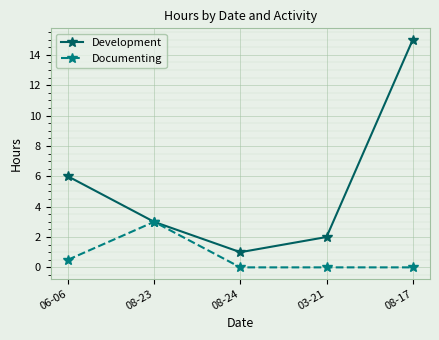

What is the total value across all series at 08-23?

6.0